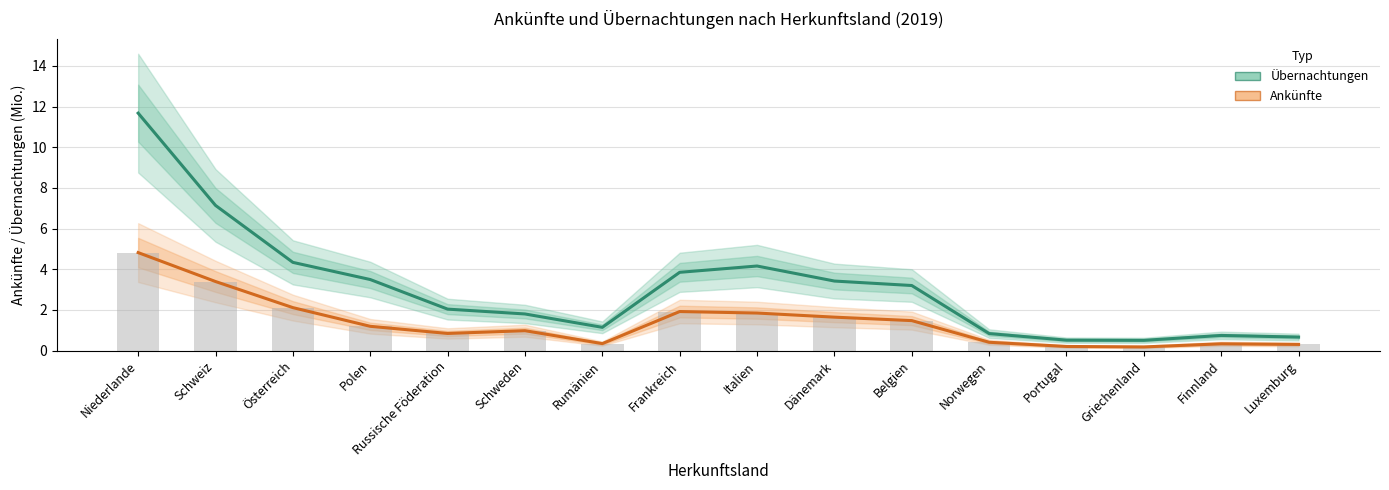

What is the smallest value displayed?

0.2